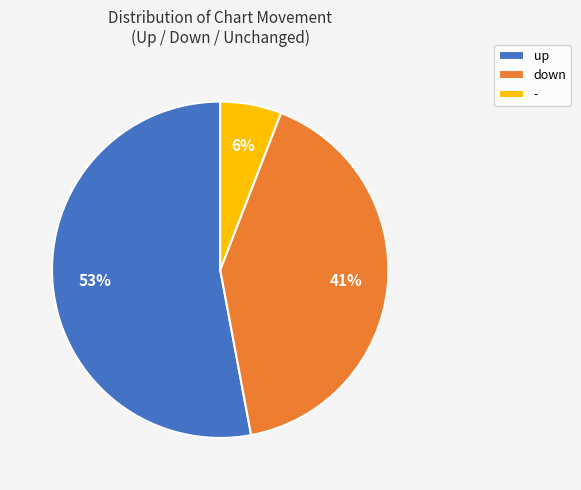

Which slice represents more than half of the pie?

up